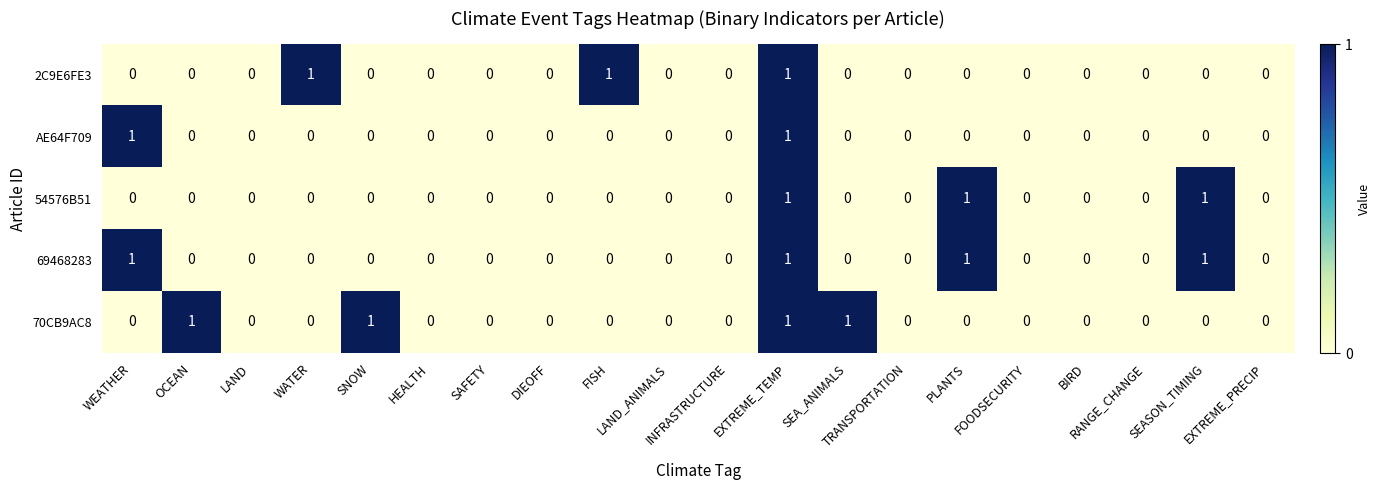

Count the 2C9E6FE3 values in the range 0 to 1.

20